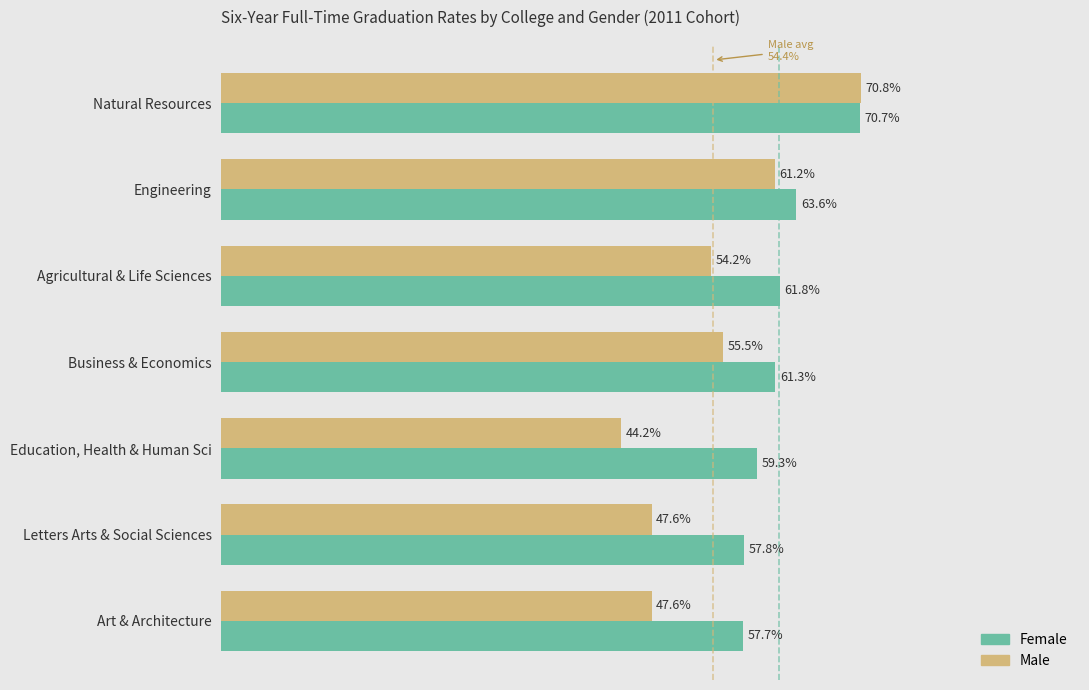

What are all the series names shown in the legend?

Female, Male